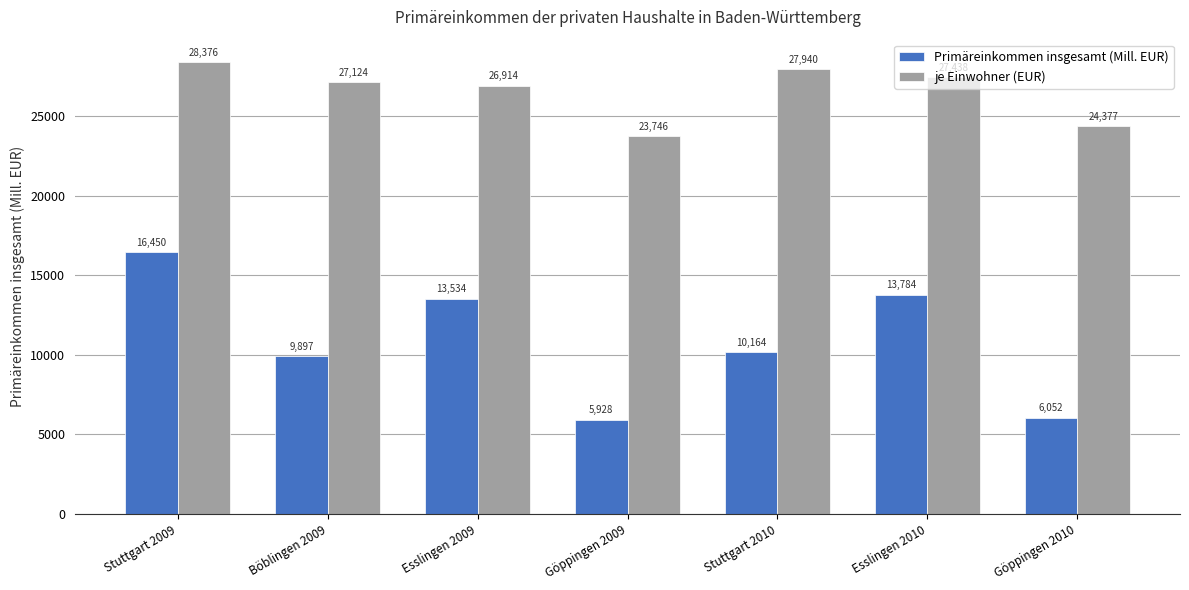

What is the difference between the Primäreinkommen insgesamt (Mill. EUR) values at Esslingen 2010 and Esslingen 2009?

250.2